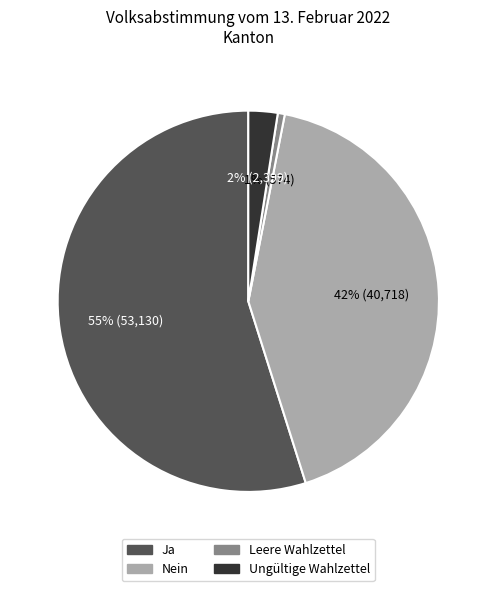

Is the sum of Leere Wahlzettel and Ja greater than half?

Yes